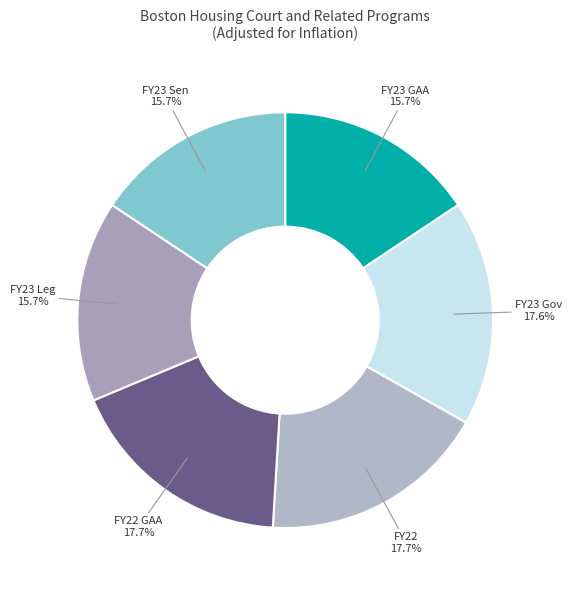

Approximately how many times larger is the value at FY22 compared to FY23 Leg?

1.1